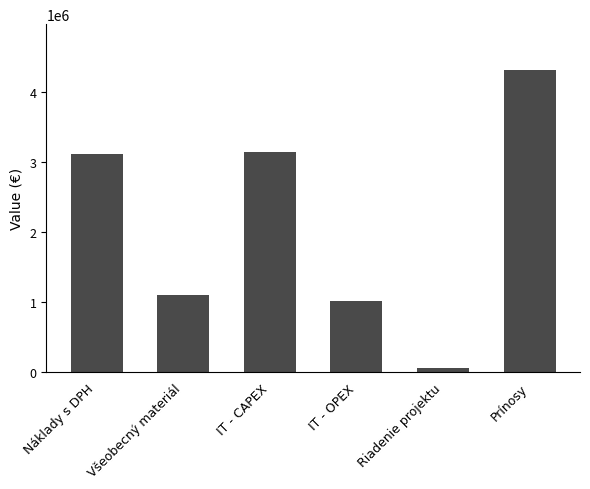

The value at Všeobecný materiál is 404091.9. True or false?

False